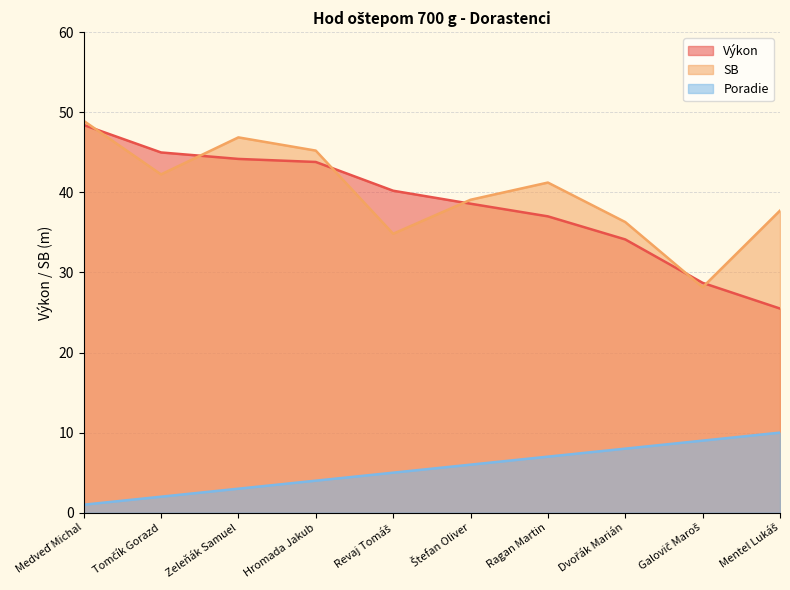

Rank the categories by Výkon value from highest to lowest.

Medveď Michal, Tomčík Gorazd, Zeleňák Samuel, Hromada Jakub, Revaj Tomáš, Štefan Oliver, Ragan Martin, Dvořák Marián, Galovič Maroš, Mentel Lukáš